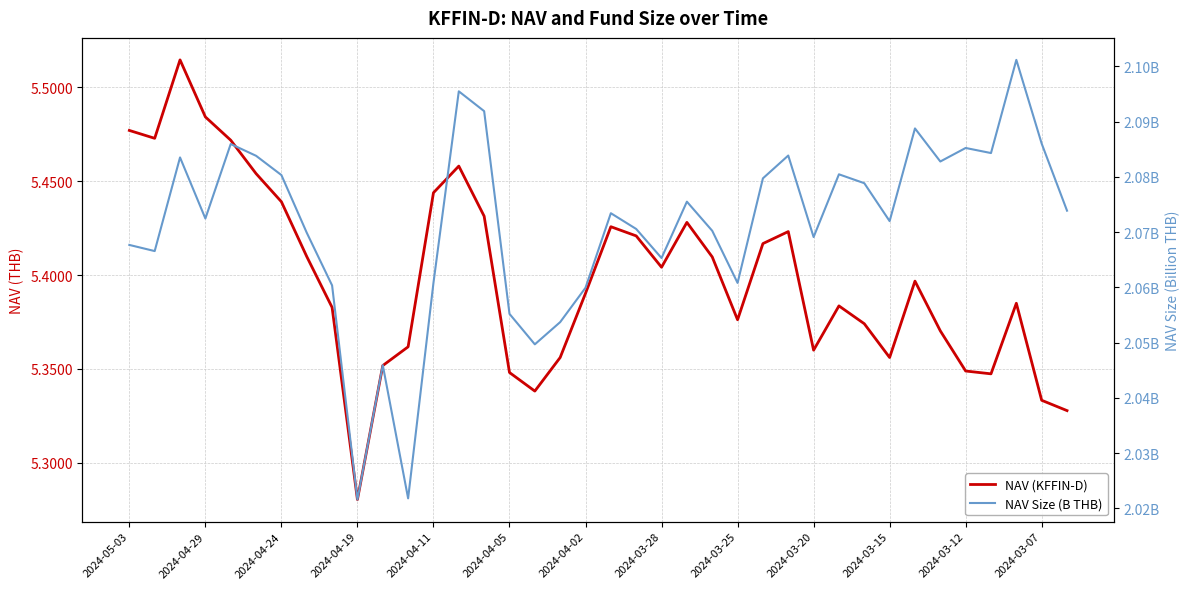

Rank the series by their maximum value, from lowest to highest.

NAV Size (B THB), NAV (KFFIN-D)